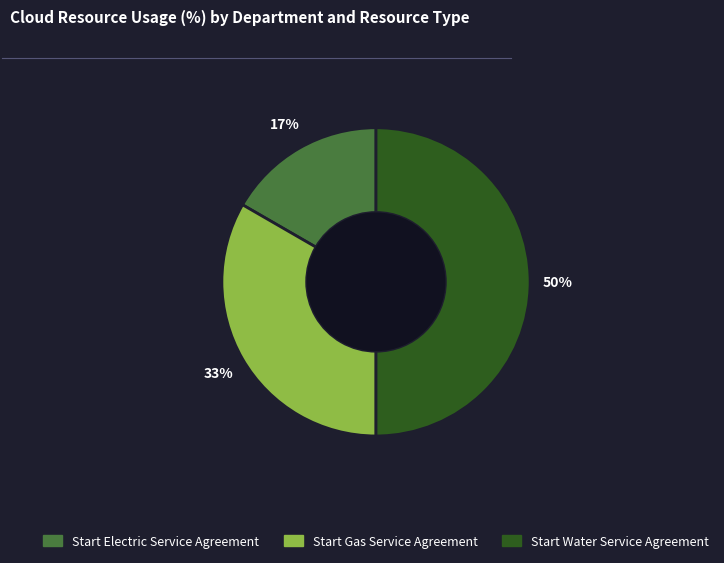

Which category has the biggest portion of the pie?

Start Water Service Agreement